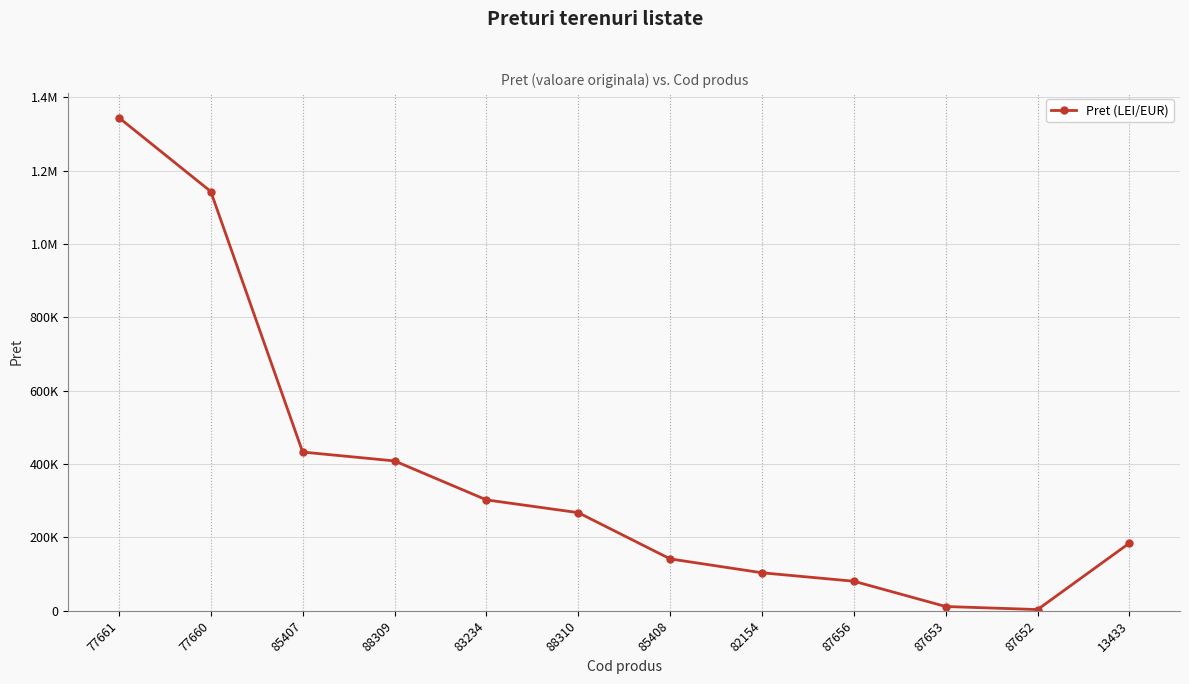

Is this an area chart (filled region under the line)?

No